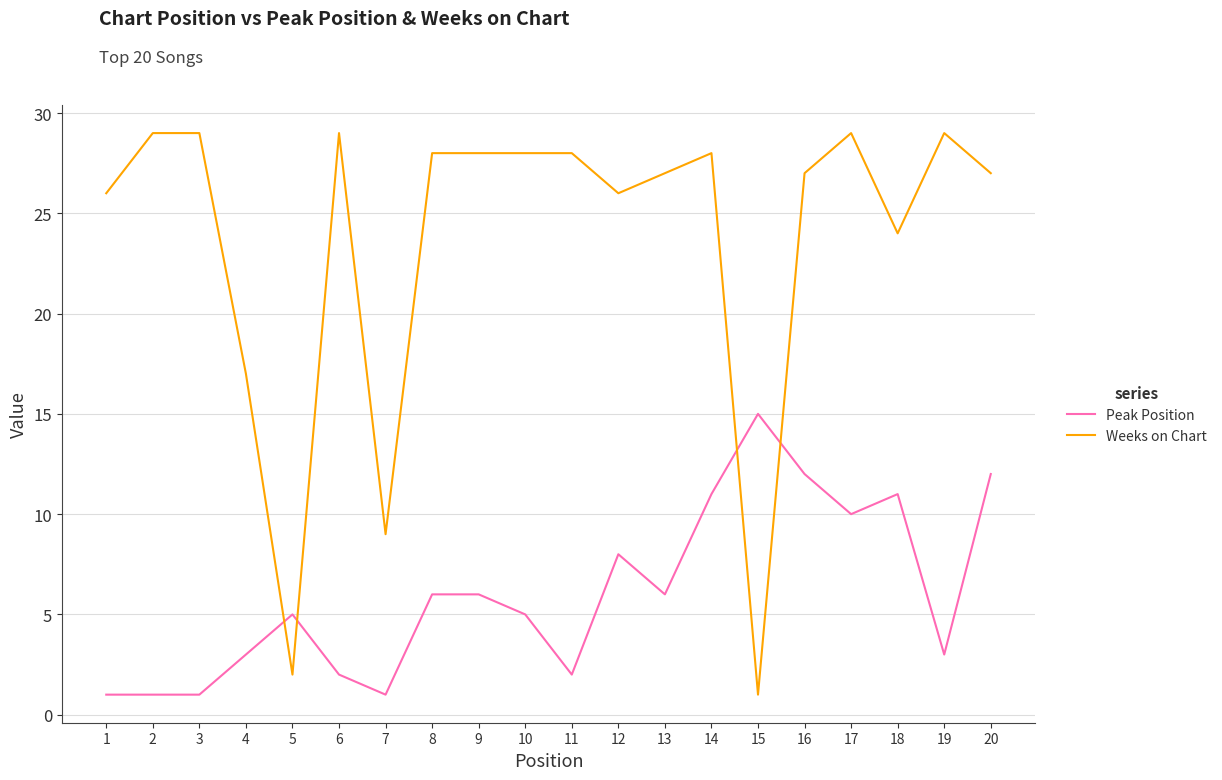

The Peak Position series shows 23 at 15. True or false?

False